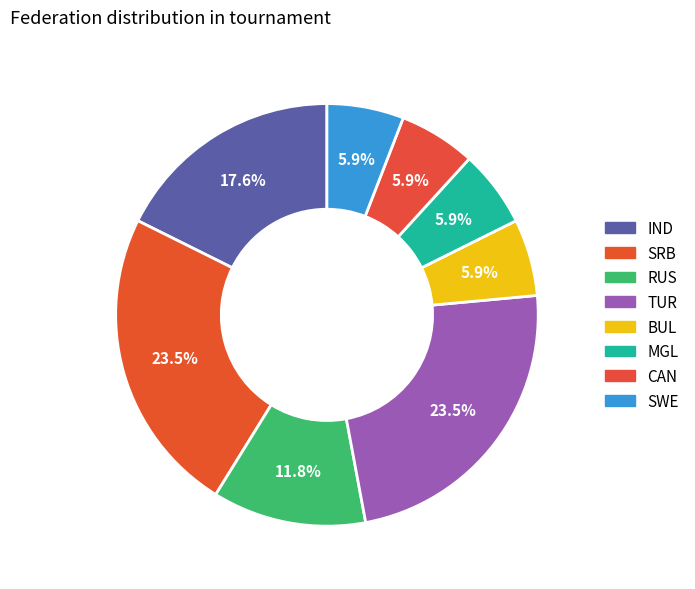

To the nearest percent, what is the combined percentage of IND and CAN?

24%